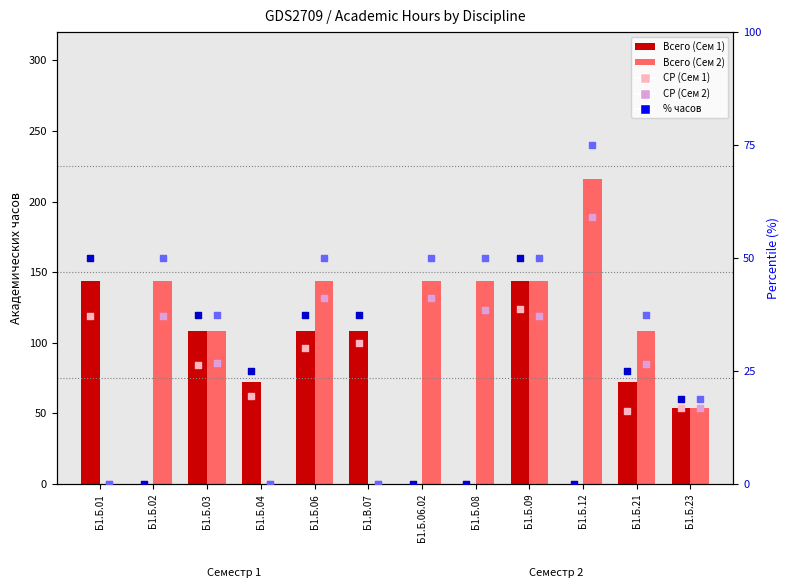

What is the total value across all series at Б1.Б.21?

379.5